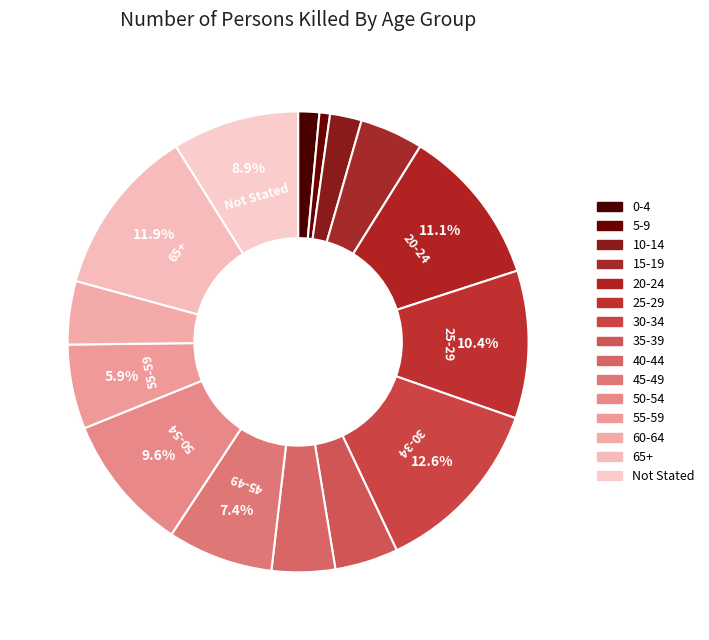

True or false: 25-29 accounts for 19% of the total.

False